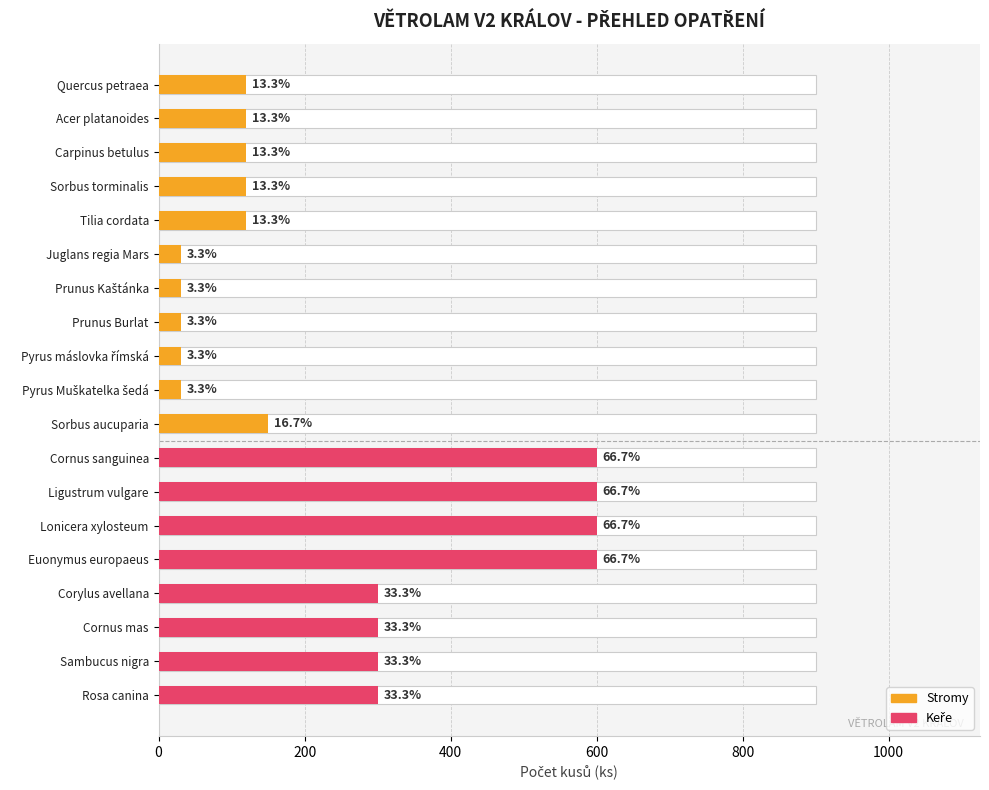

Where is the data nearest to the value 315?

Corylus avellana